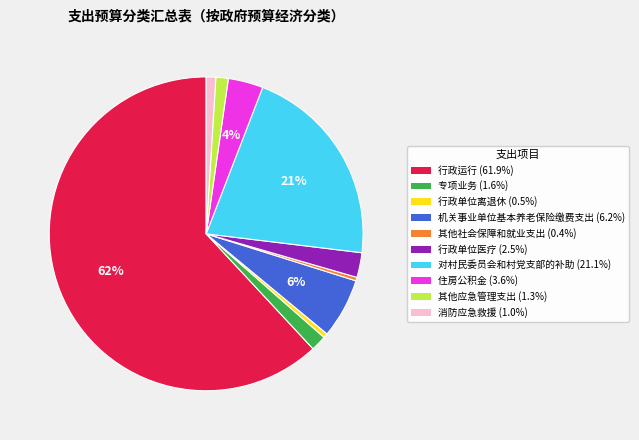

Between 行政单位医疗 and 住房公积金, which is larger?

住房公积金